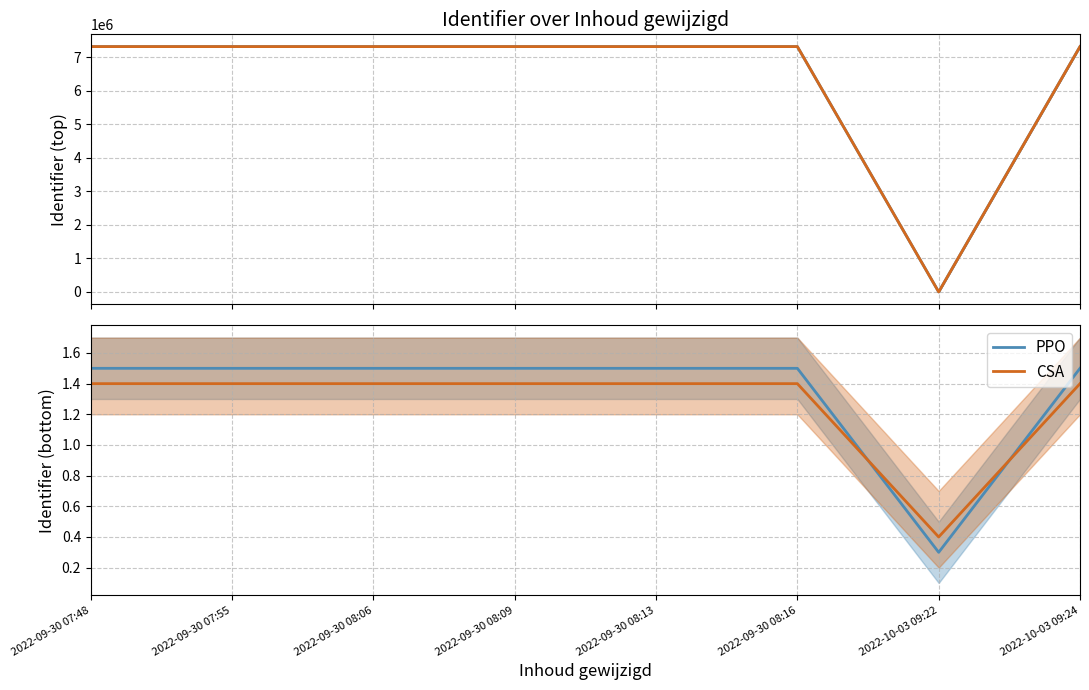

Is this an area chart (filled region under the line)?

No